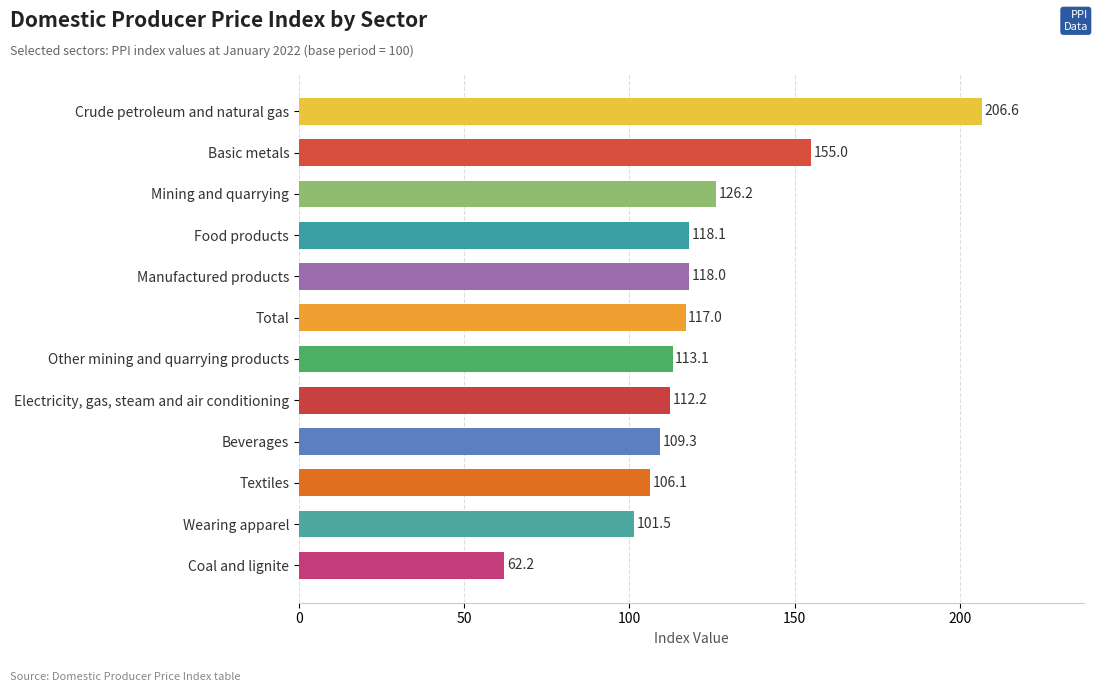

Reading top to bottom, list all the values displayed in this chart.

Crude petroleum and natural gas=206.6	Basic metals=155.0	Mining and quarrying=126.2	Food products=118.1	Manufactured products=118.0	Total=117.0	Other mining and quarrying products=113.1	Electricity, gas, steam and air conditioning=112.2	Beverages=109.3	Textiles=106.1	Wearing apparel=101.5	Coal and lignite=62.2